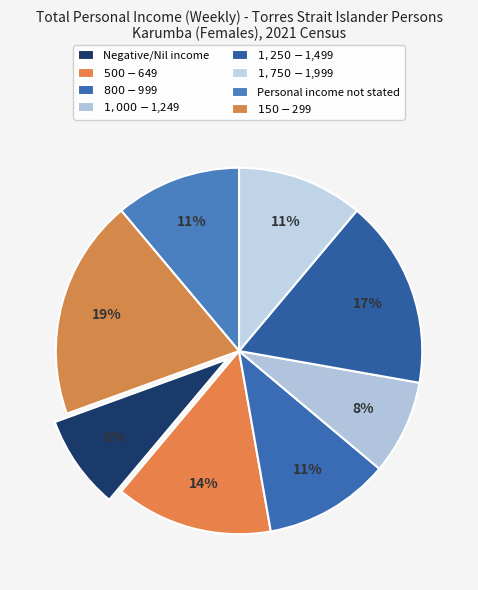

Which slice is the largest?

$150-$299